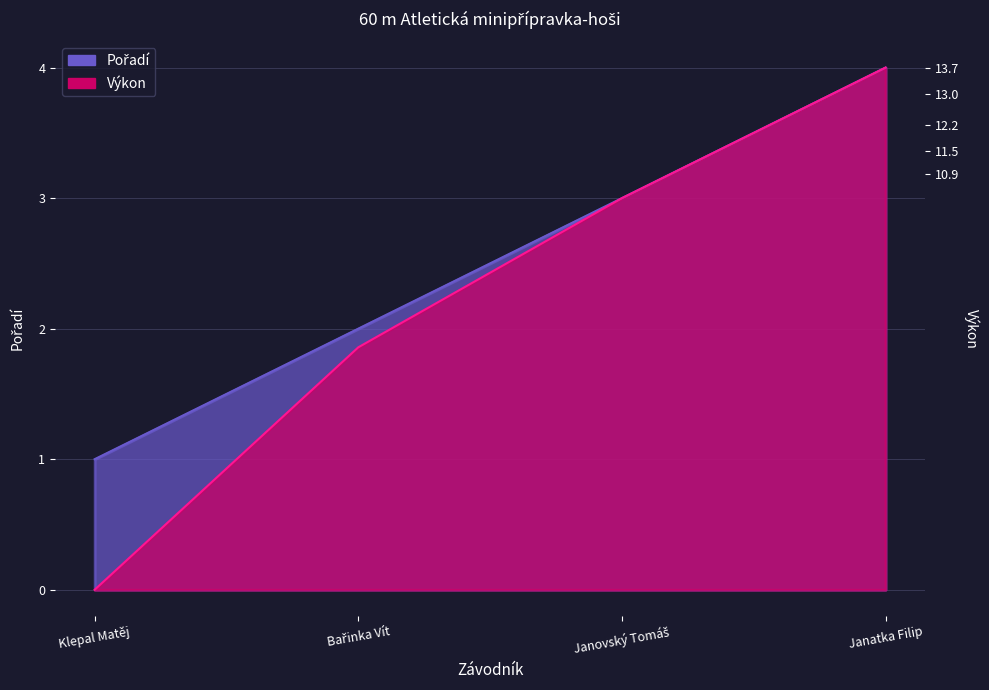

Rank the series at Bařinka Vít from highest to lowest value.

Pořadí, Výkon